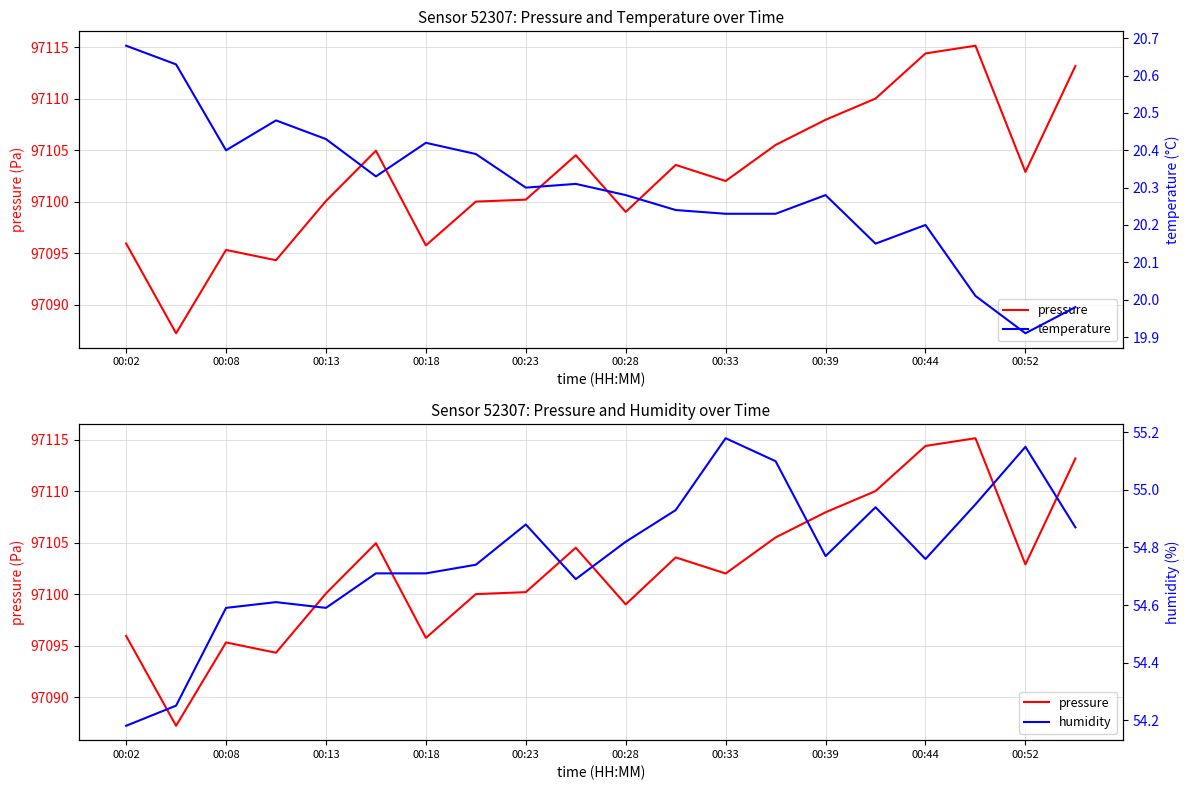

Which series has the largest total across all categories?

pressure